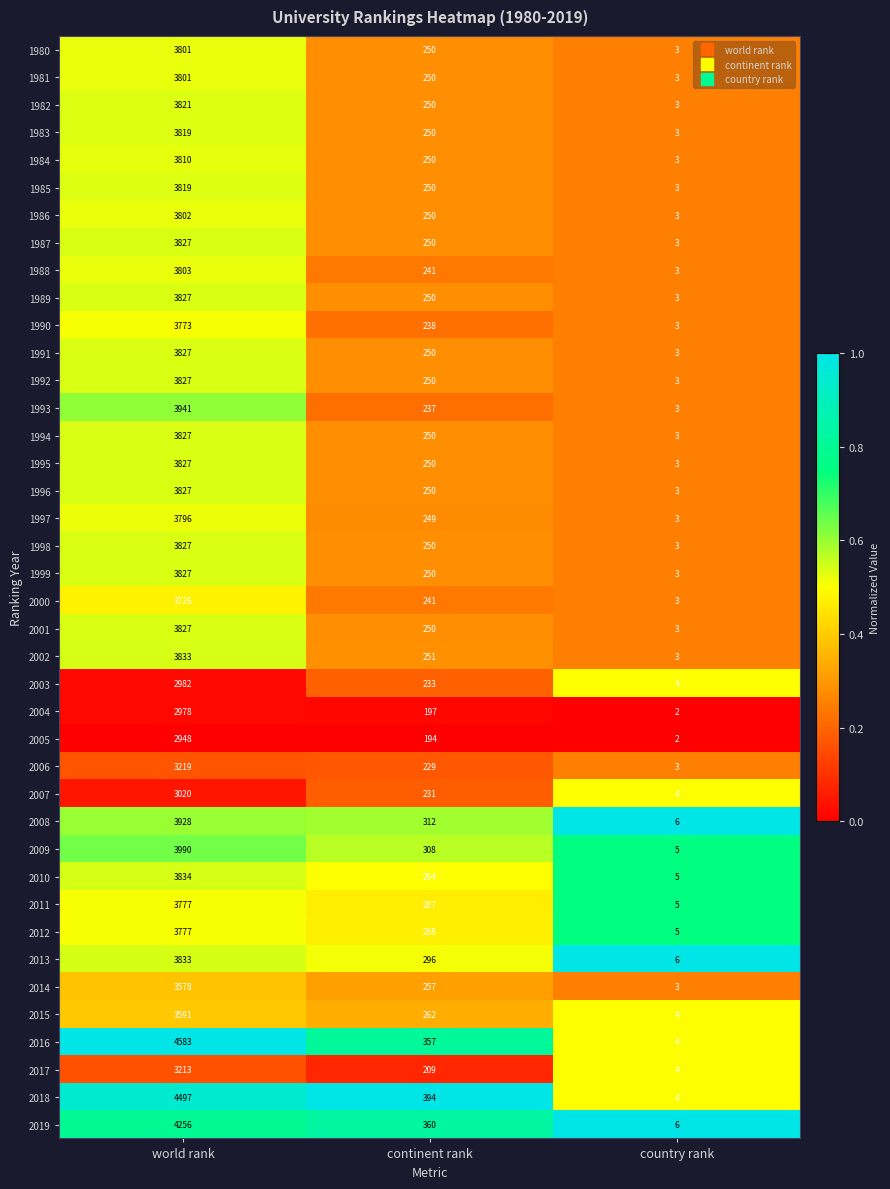

At which label is 1982 closest to 1912?

continent rank